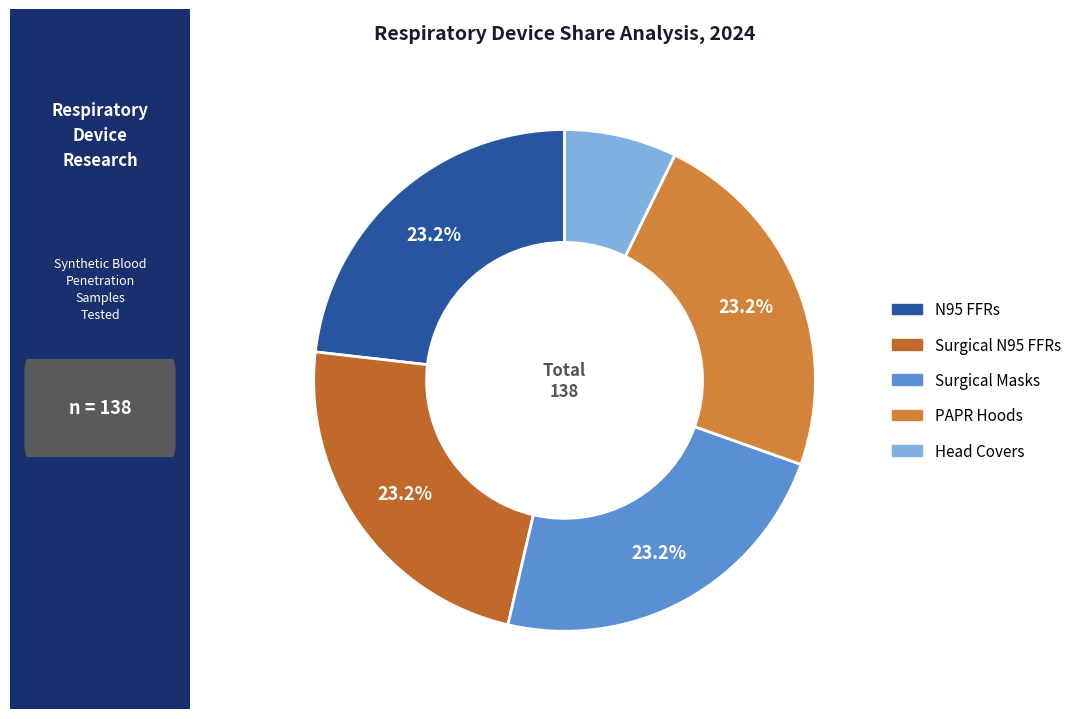

To the nearest percent, what is the average slice percentage?

20%